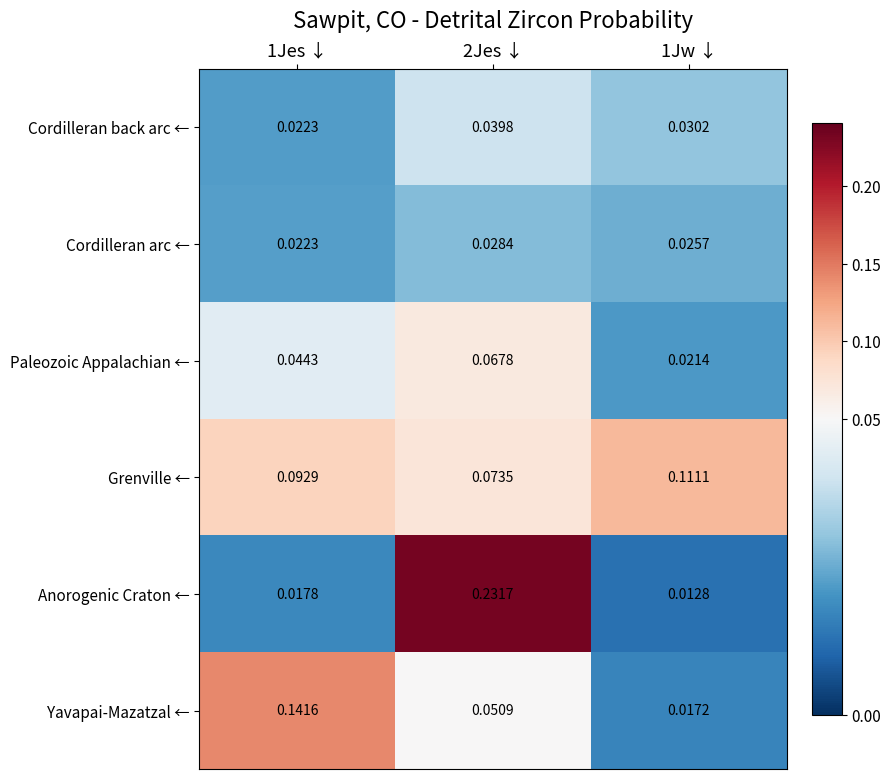

At 1Jw ↓, list the series in order from smallest to largest.

Anorogenic Craton ←, Yavapai-Mazatzal ←, Paleozoic Appalachian ←, Cordilleran arc ←, Cordilleran back arc ←, Grenville ←